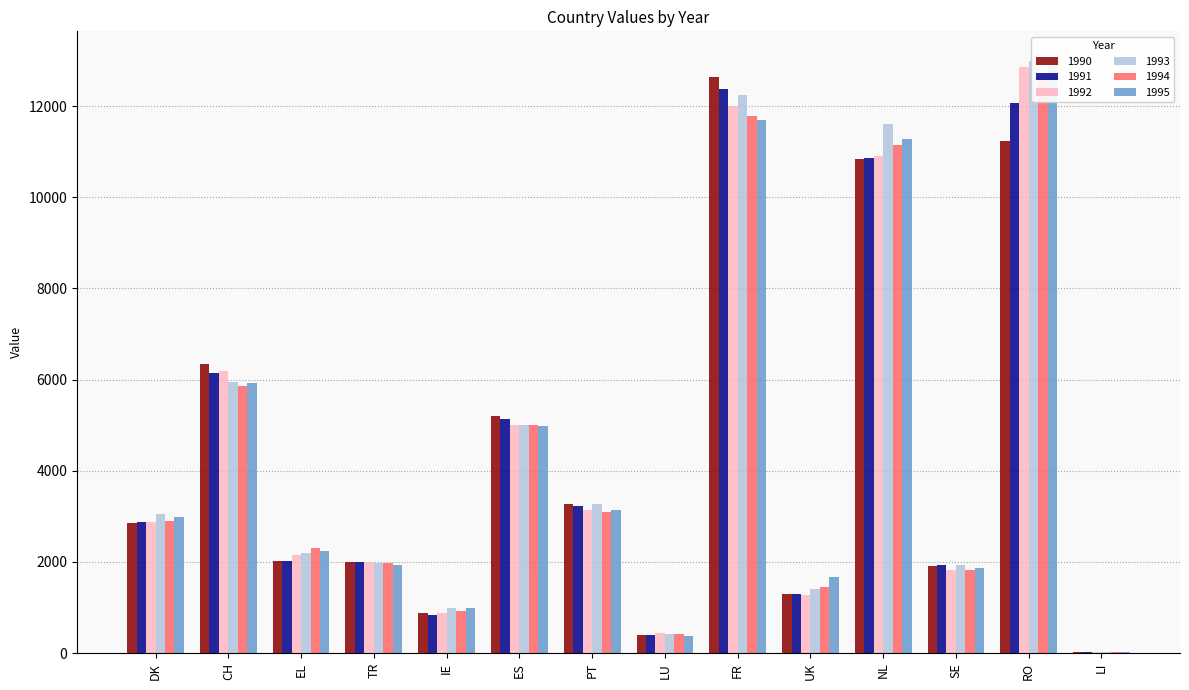

Read the 1992 value at EL.

2161